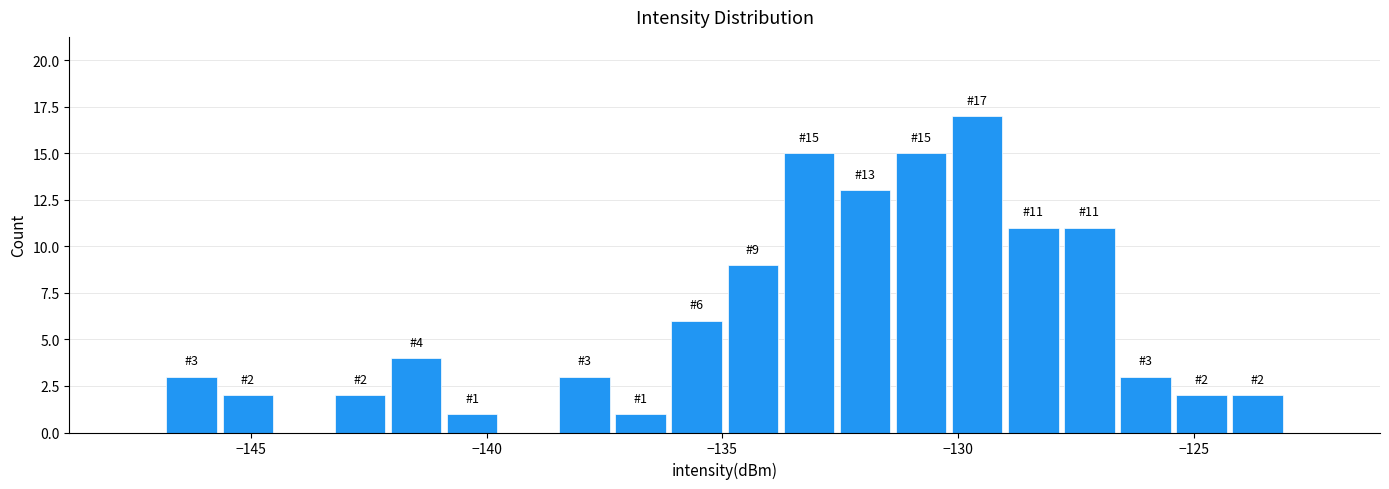

Read against the x-axis, roughly where is the centre of the tallest bar?

-129.5